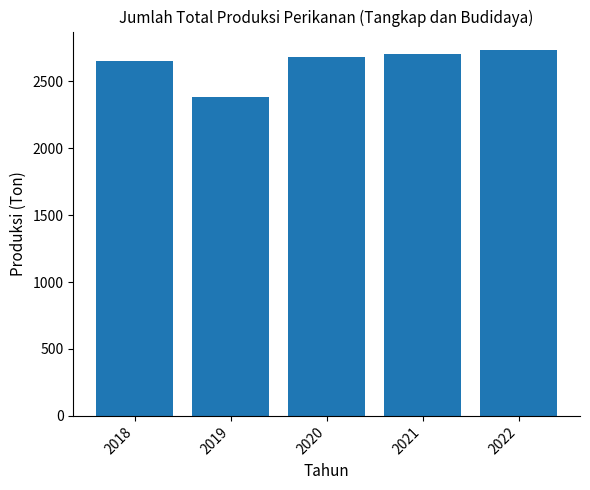

At which category does the chart reach its peak across all series?

2022